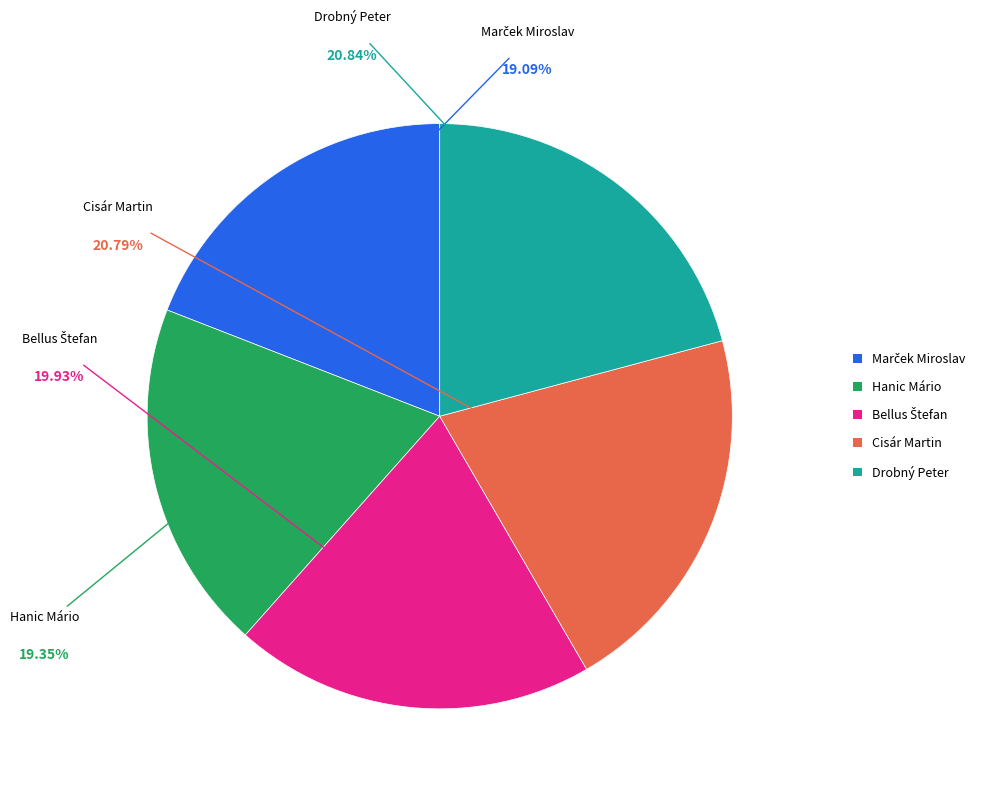

Does Cisár Martin represent more than half of the total?

No